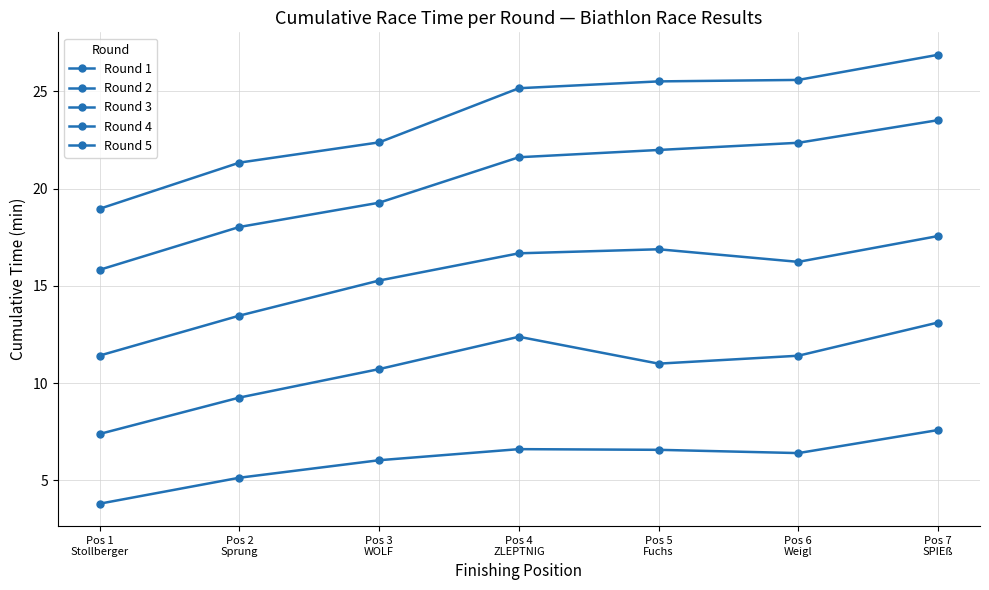

What is the smallest value displayed?

3.8